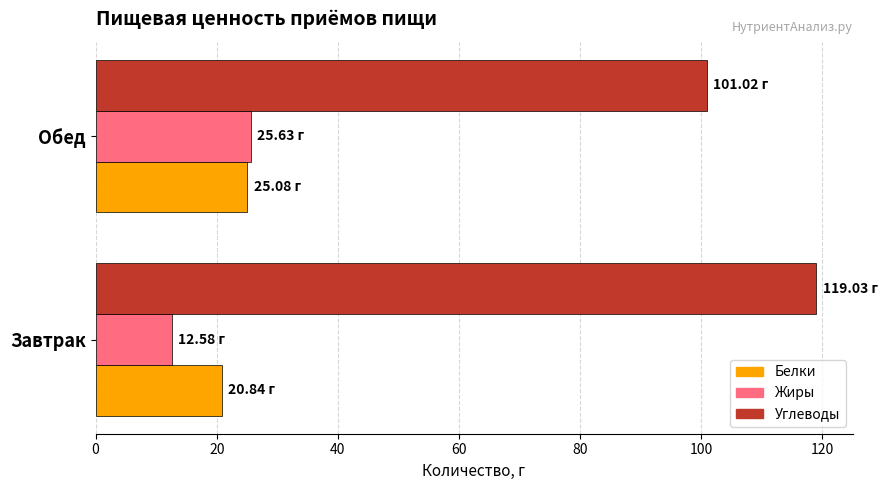

How many data points in Жиры are above 25?

1